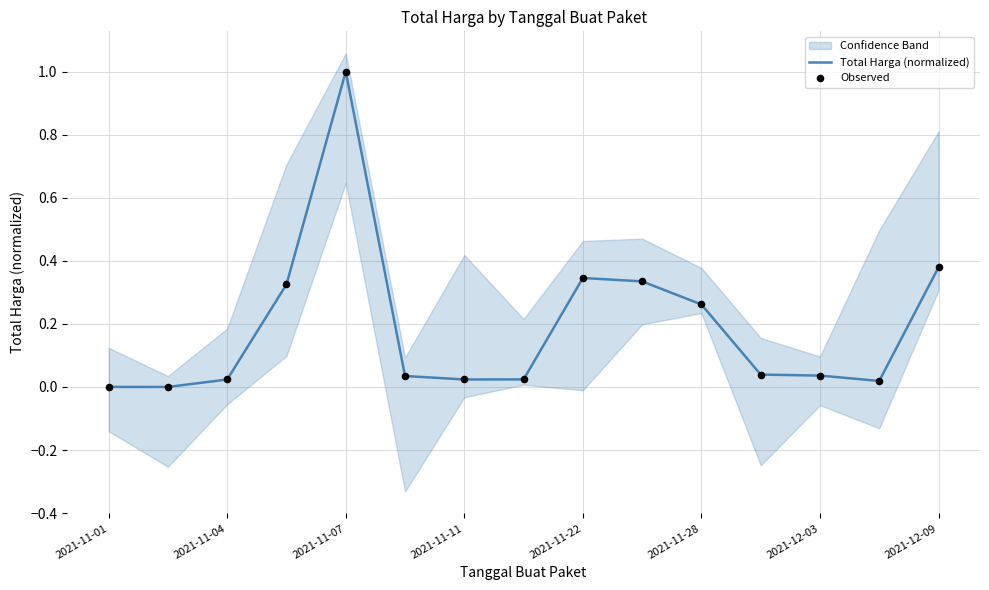

Which series reaches the minimum Y coordinate?

Total Harga (normalized)